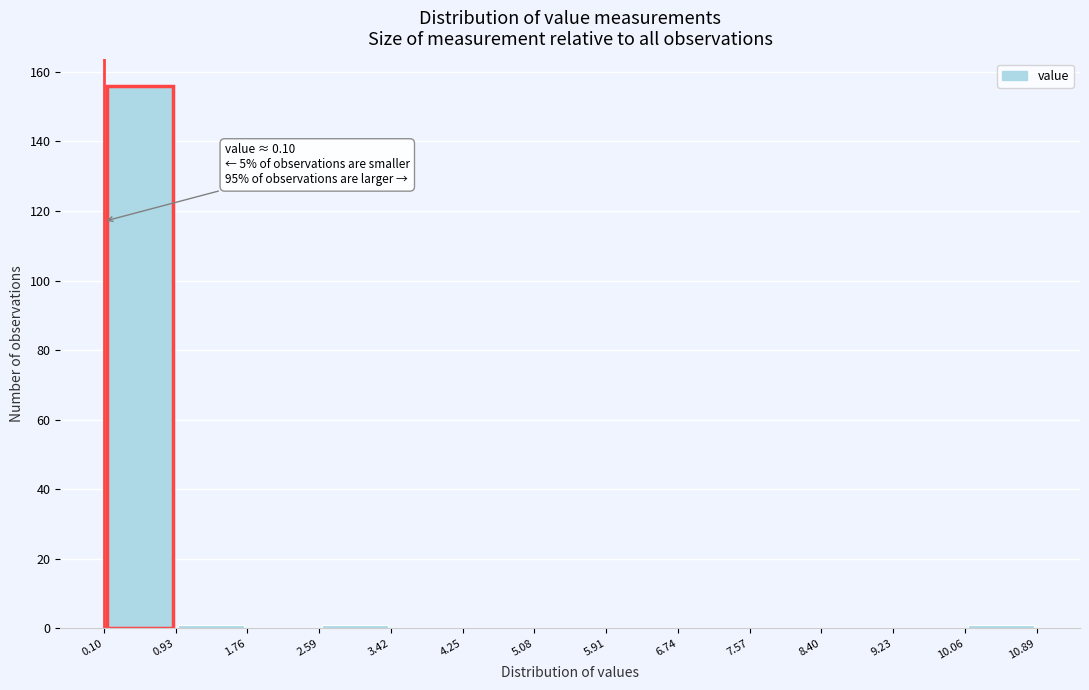

Over which range of the x-axis is the bar tallest?

0.10 to 0.93